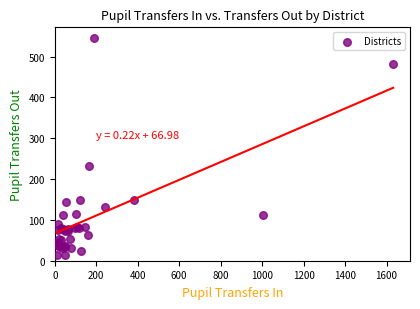

What Y value in the scatter plot is closest to 279?

233